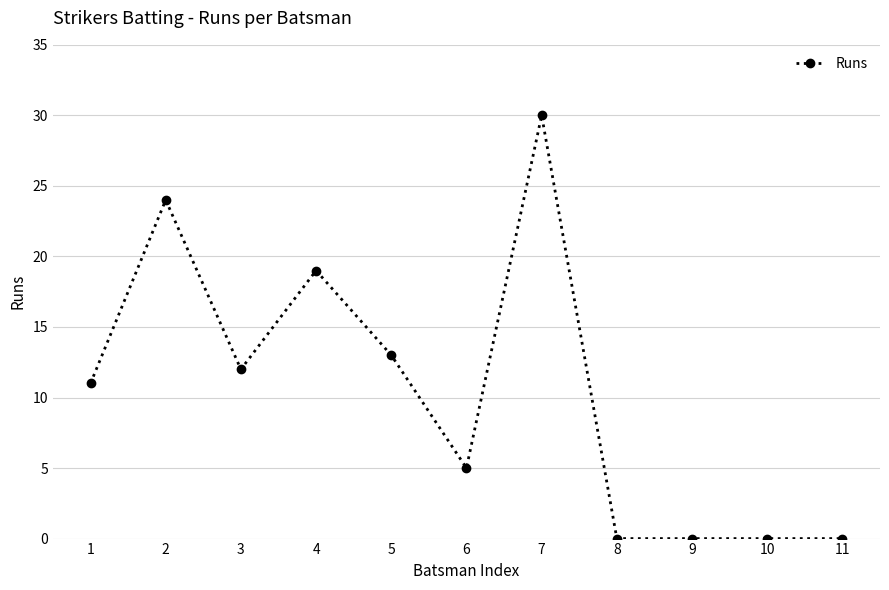

At which category does the chart reach its peak across all series?

7